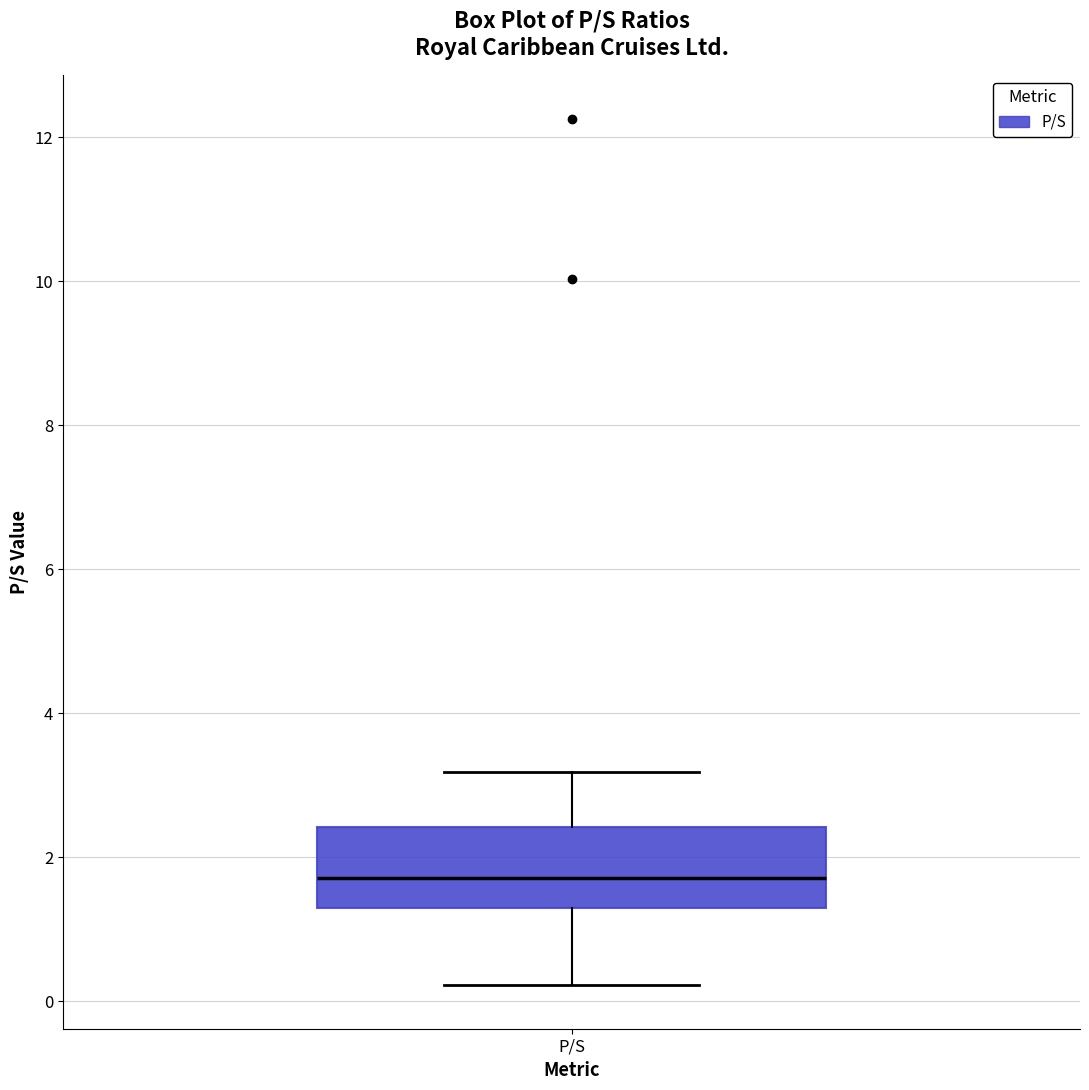

Where is the upper edge of the box for P/S on the y-axis? The values are not printed on the chart, so give them approximately, as read against the axis.

2.4